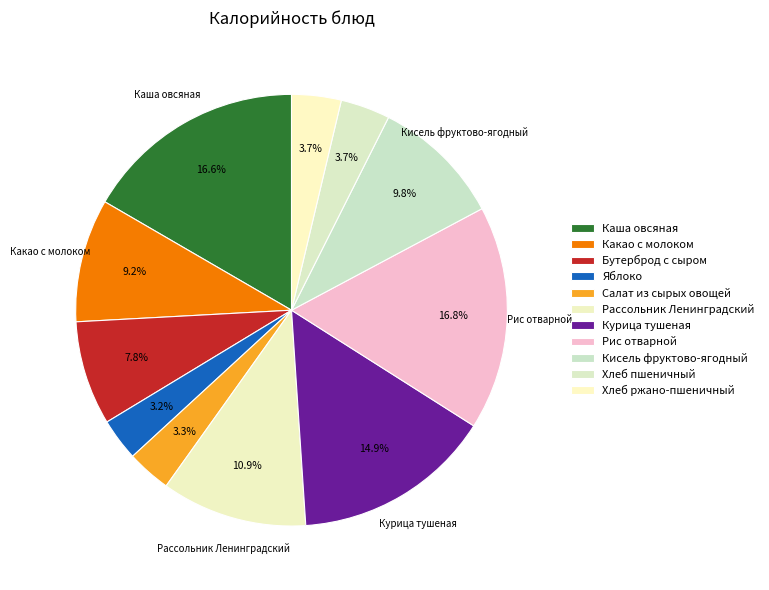

Which category has the smallest portion of the pie?

Яблоко